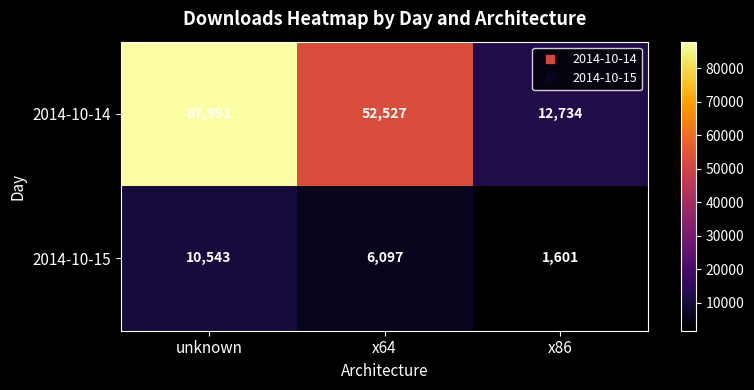

What is the sum of all 2014-10-15 values?

18241